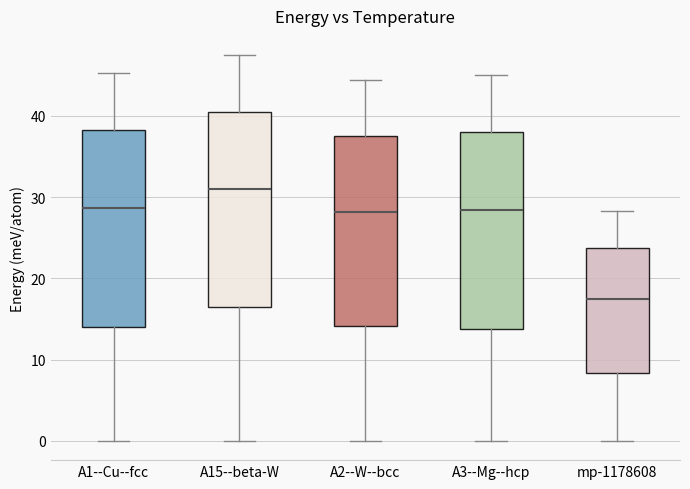

Which box has the highest median line?

A15--beta-W